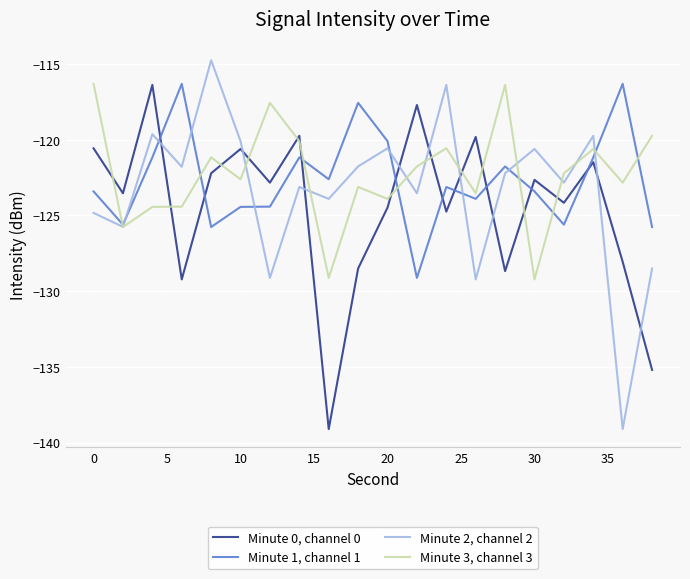

What is the minimum value for Minute 0, channel 0?

-139.1